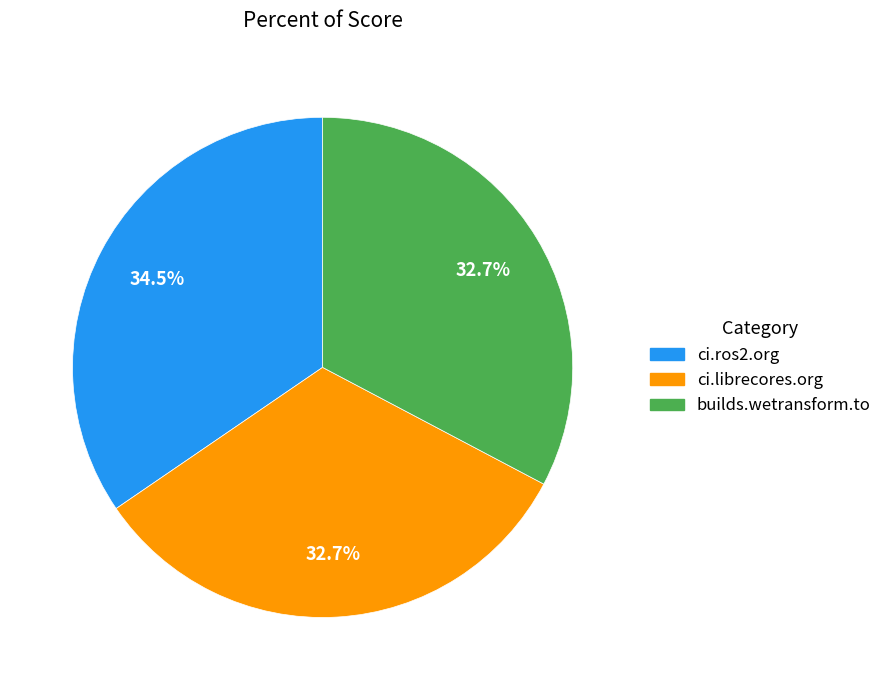

Which has a higher value, builds.wetransform.to or ci.ros2.org?

ci.ros2.org